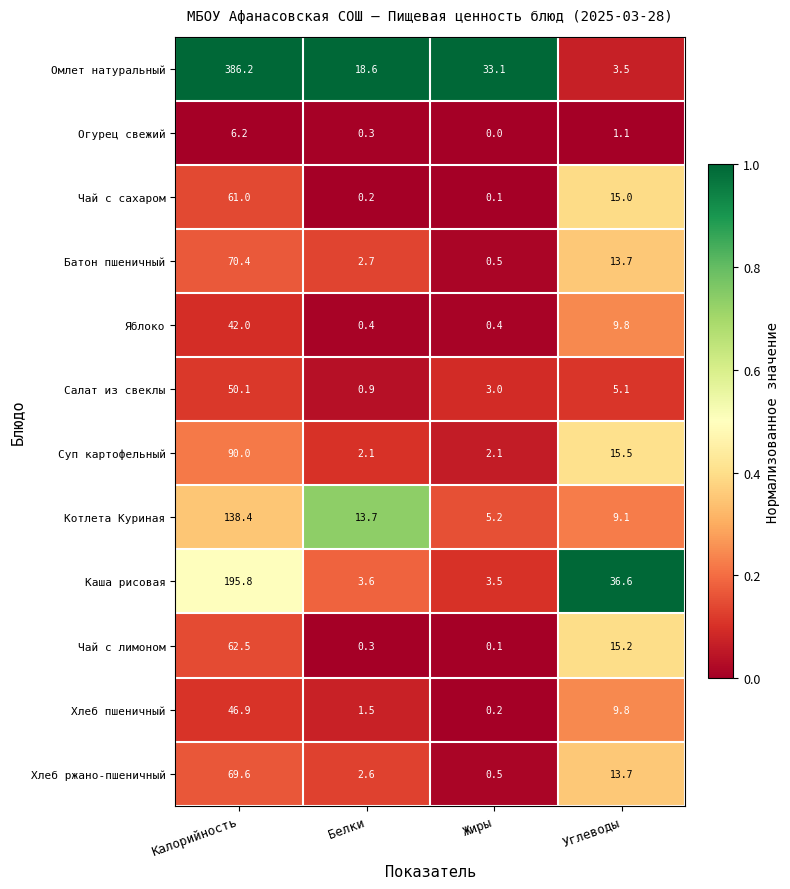

At how many categories does at least one series exceed 0?

4